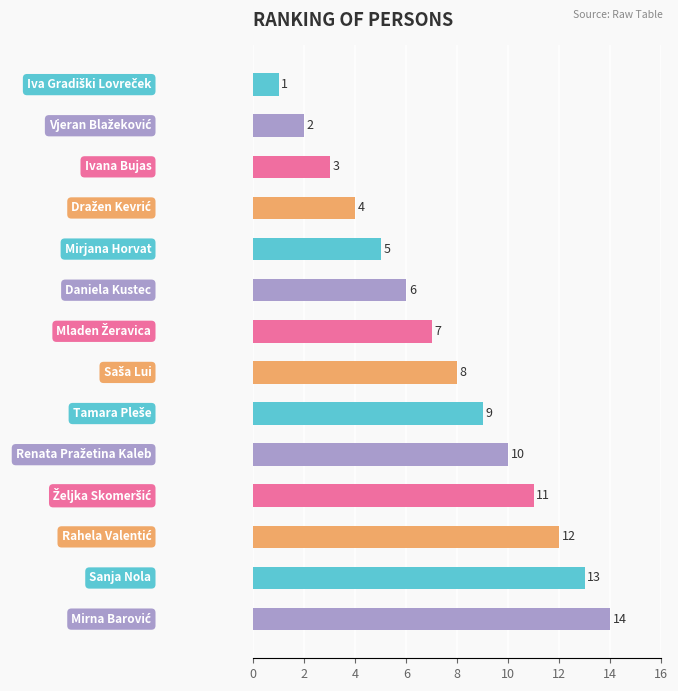

What is the sum of all values?

105